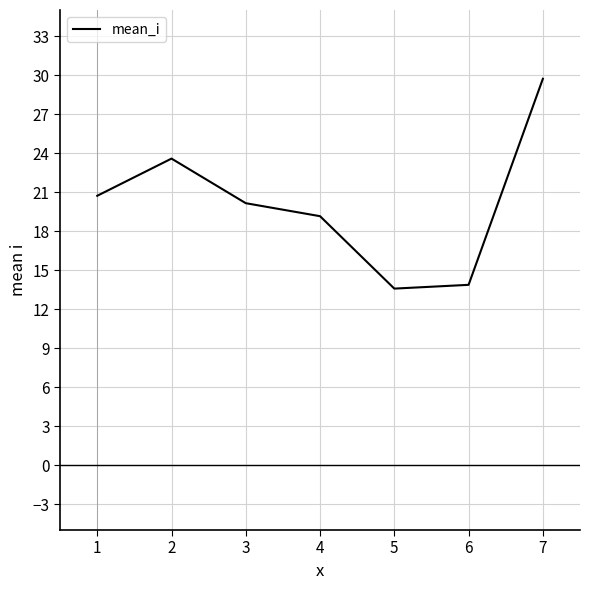

Reading right to left, extract all data points from this chart.

7=29.7	6=13.9	5=13.6	4=19.1	3=20.1	2=23.6	1=20.7